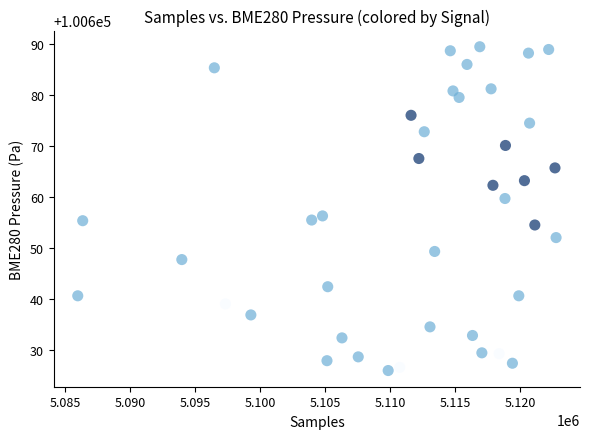

What Y value in the scatter plot is closest to 100657?

100656.2